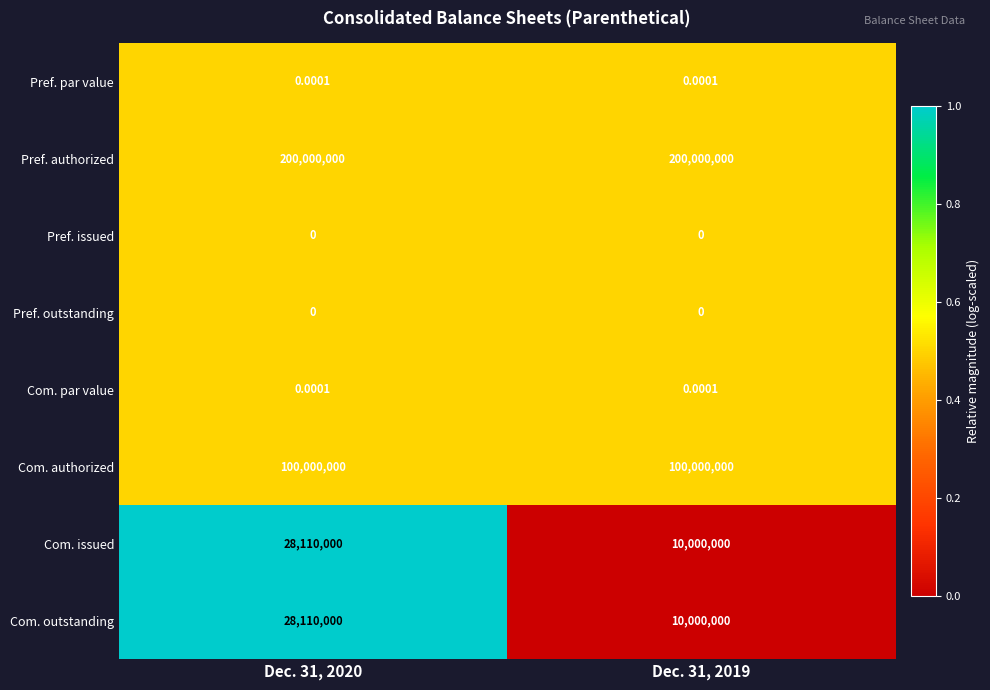

Which series has the largest total across all categories?

Pref. authorized